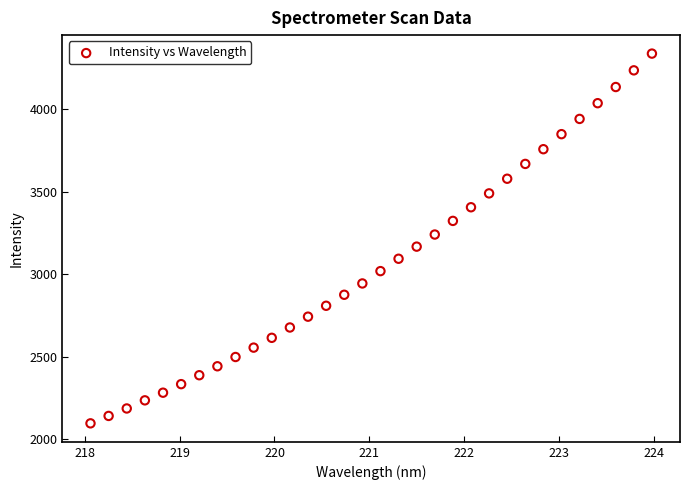

What is the range of X values (max minus min)?

5.9